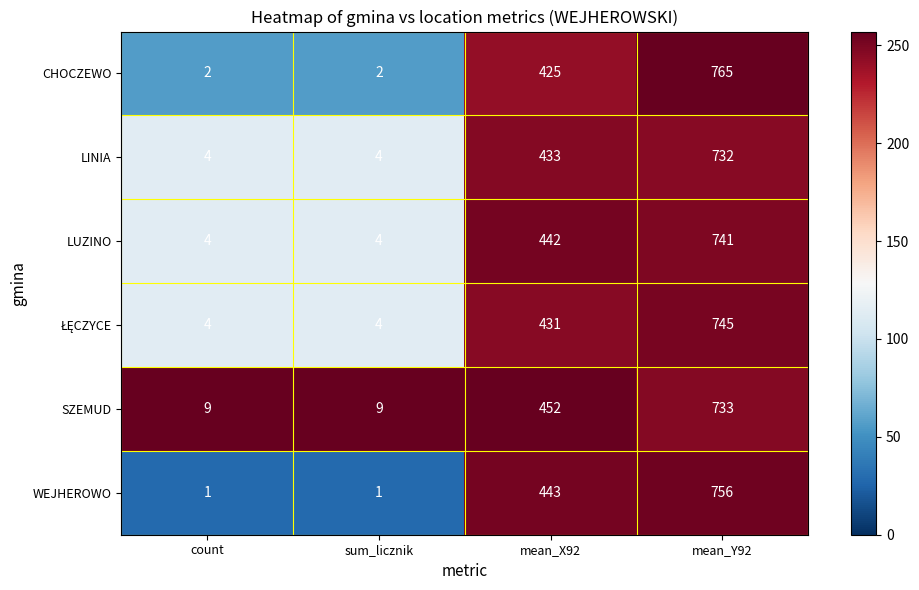

Which category has the highest value in the LUZINO series?

mean_Y92